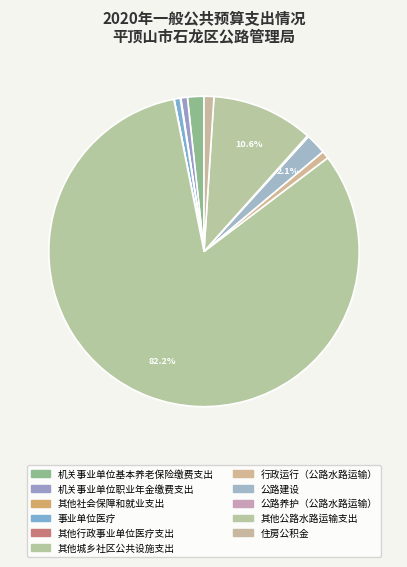

What is the ratio of the value at 事业单位医疗 to the value at 机关事业单位基本养老保险缴费支出?

0.4